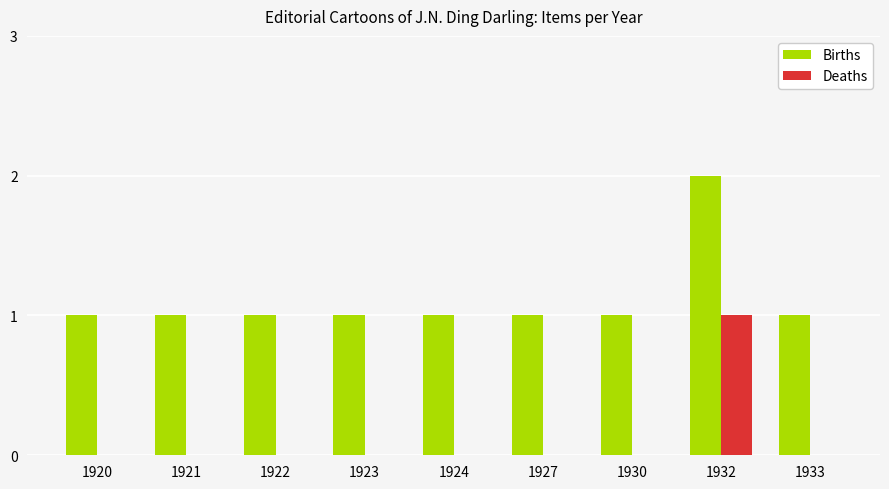

What are all the series names shown in the legend?

Births, Deaths